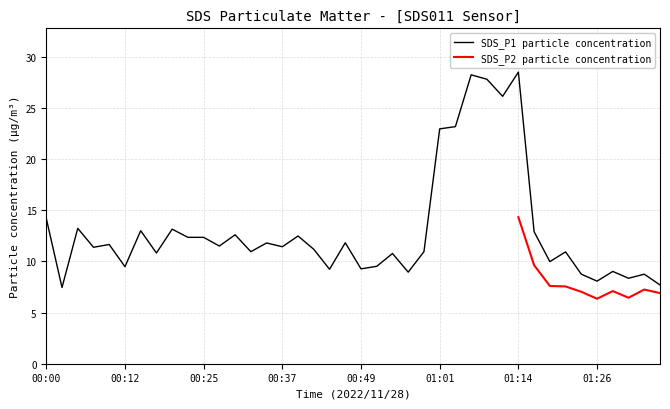

What is the highest value of the SDS_P1 particle concentration series?

28.5